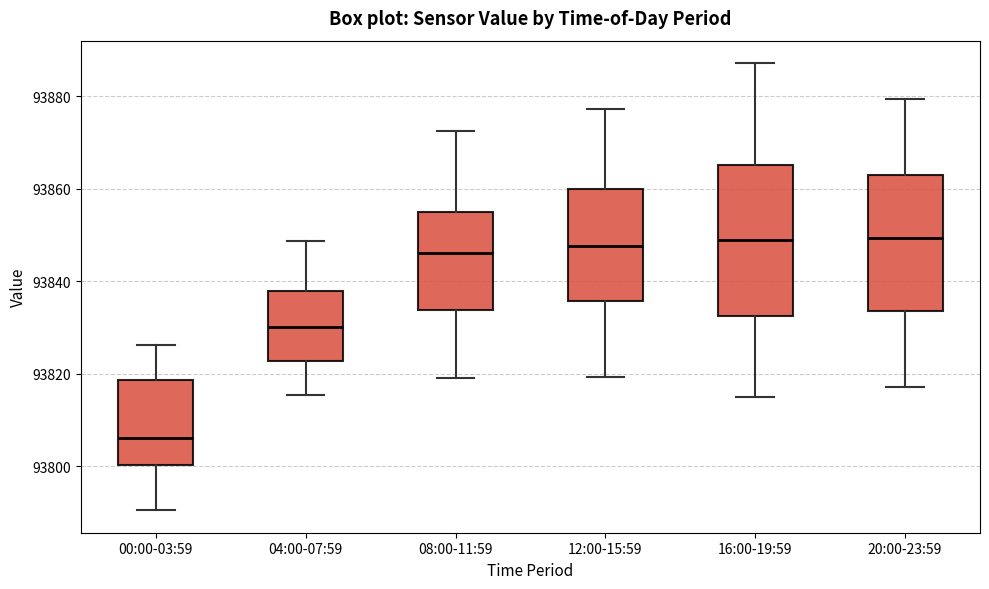

Where does the upper whisker of the box for 00:00-03:59 end on the y-axis? The values are not printed on the chart, so give them approximately, as read against the axis.

93826